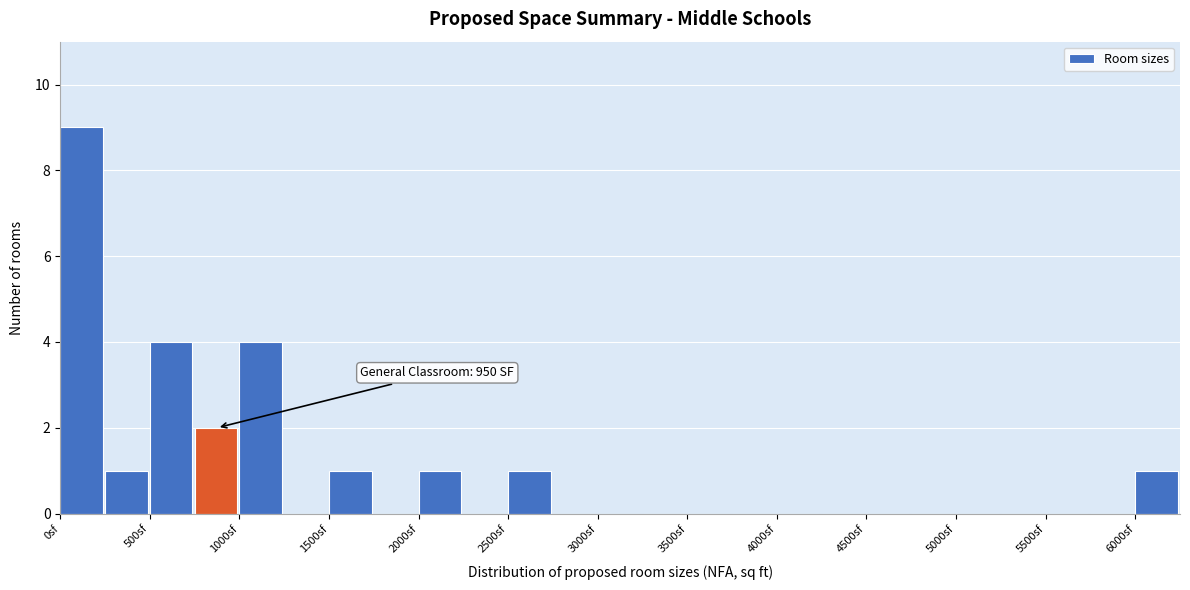

Over which range of the x-axis is the bar tallest?

0 to 250